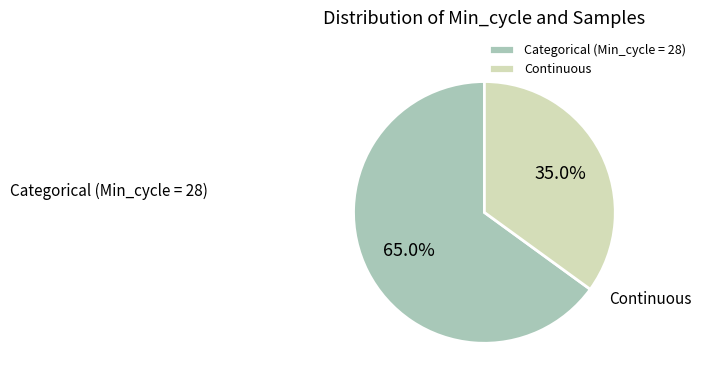

What is the ratio of the value at Continuous to the value at Categorical (Min_cycle = 28)?

0.5